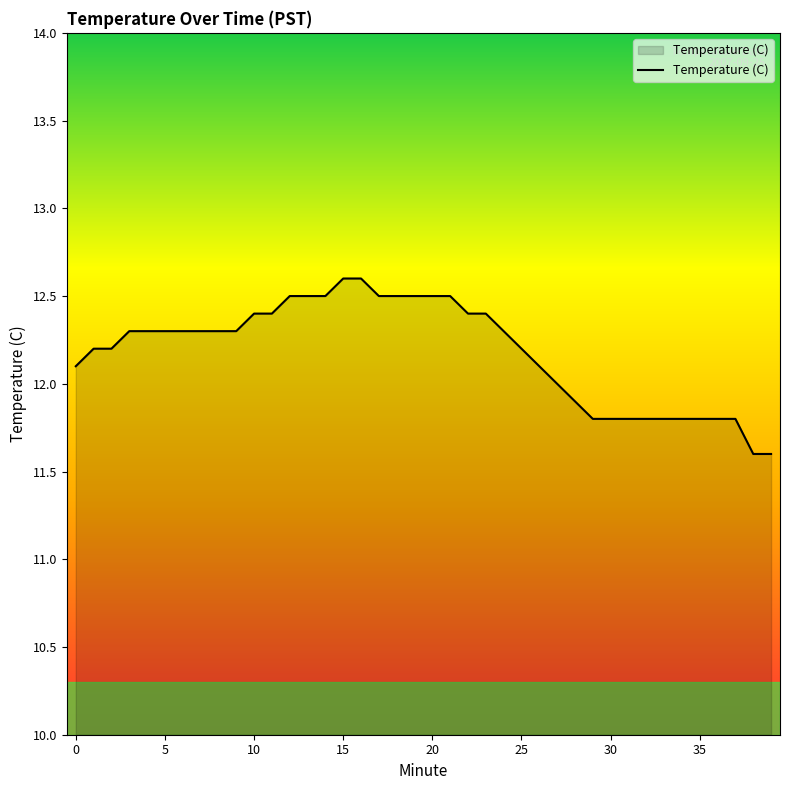

What is the difference between the maximum and minimum values?

1.0